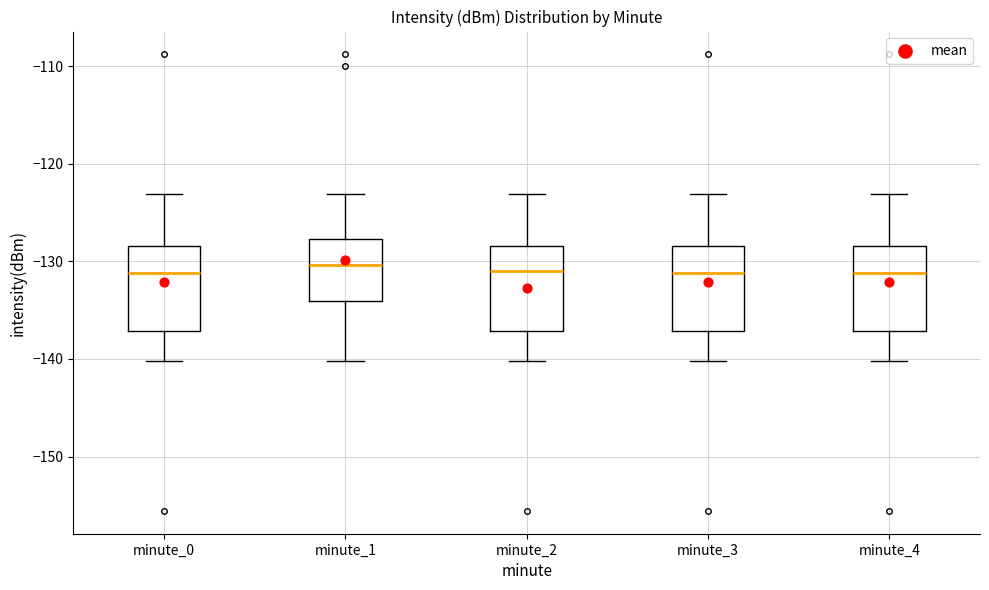

Reading left to right, read every box against the y-axis: the position of its median line, the range the box covers, and the ends of its whiskers. The values are not printed on the chart, so give them approximately, as read against the axis.

minute_0: median -131, box -137 to -128, whiskers -140 to -123
minute_1: median -130, box -134 to -128, whiskers -140 to -123
minute_2: median -131, box -137 to -128, whiskers -140 to -123
minute_3: median -131, box -137 to -128, whiskers -140 to -123
minute_4: median -131, box -137 to -128, whiskers -140 to -123